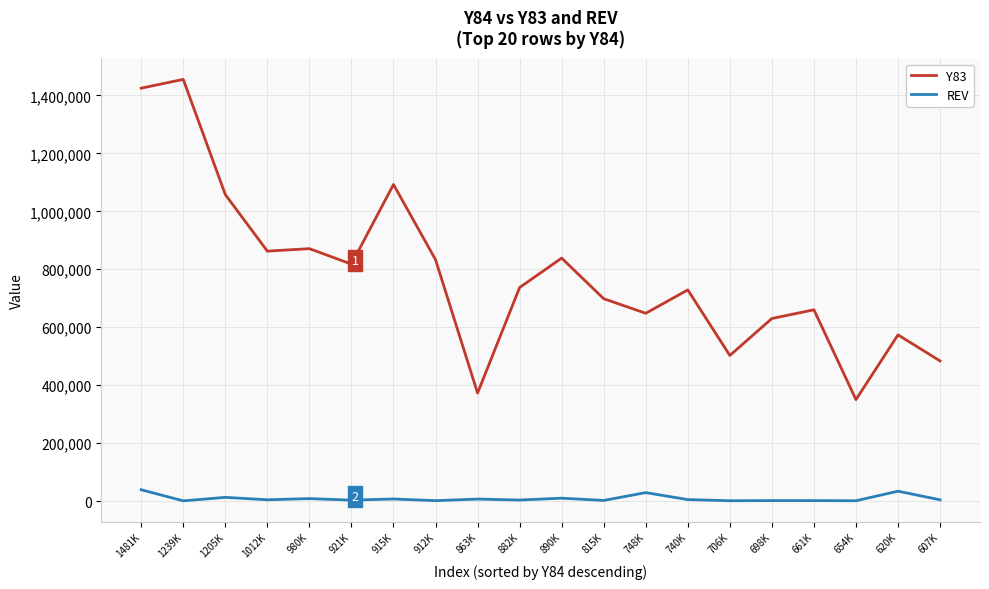

The value of Y83 at 740K is 728663.0. True or false?

True